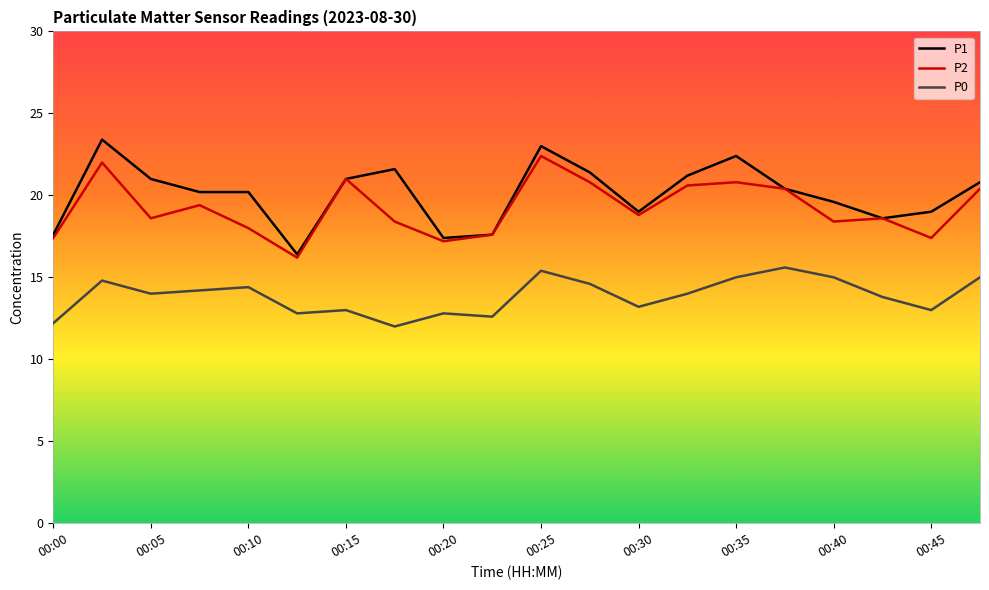

True or false: P0 and P1 intersect in this chart.

False